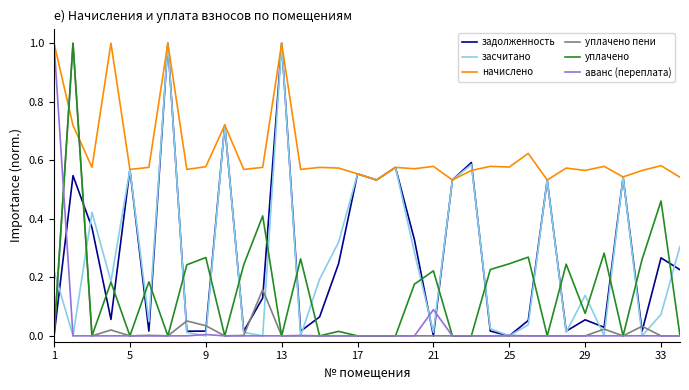

Which series has the largest total across all categories?

начислено